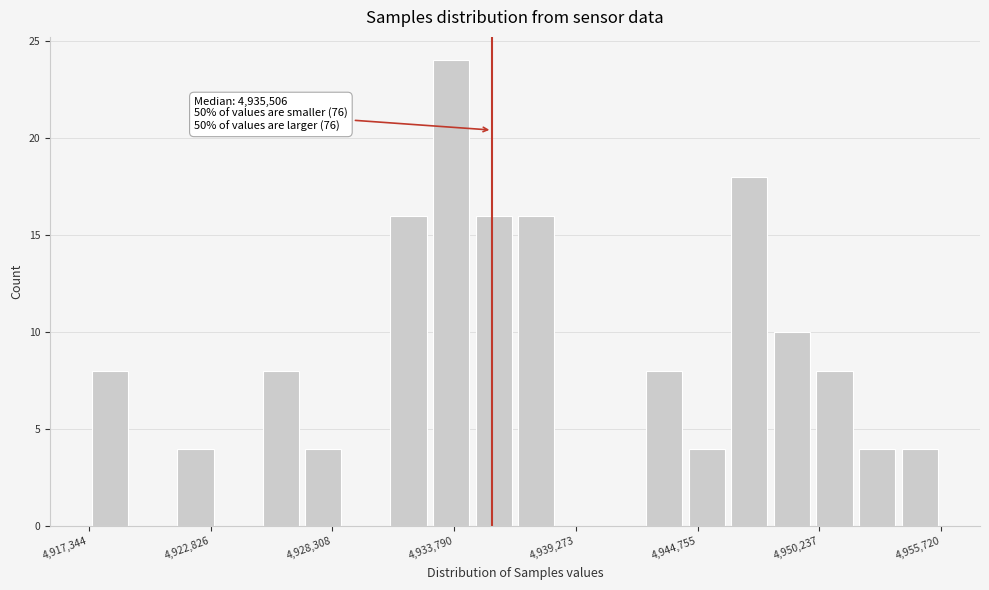

Read against the x-axis, roughly where is the centre of the tallest bar?

4934000